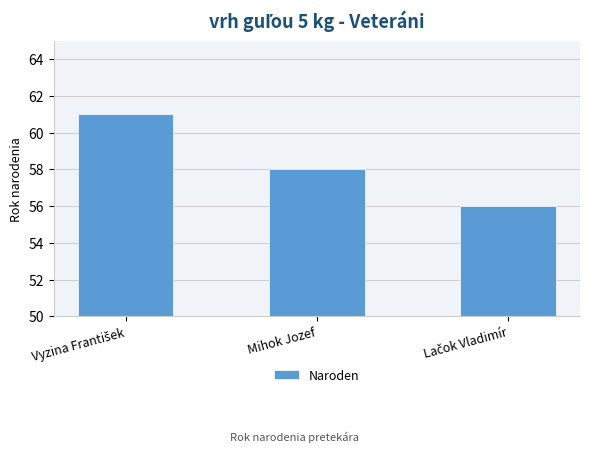

Are the bars grouped side by side (vs. stacked)?

No